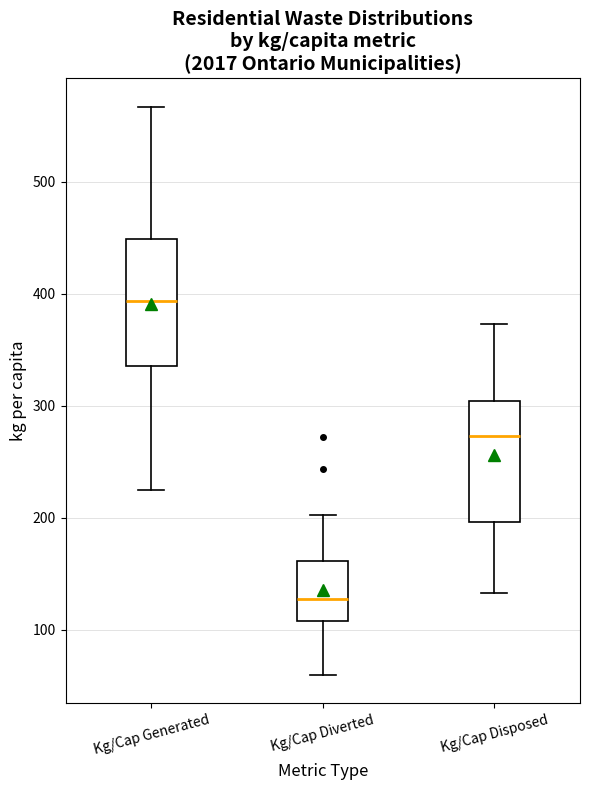

Reading left to right, read every box against the y-axis: the position of its median line, the range the box covers, and the ends of its whiskers. The values are not printed on the chart, so give them approximately, as read against the axis.

Kg/Cap Generated: median 390, box 340 to 450, whiskers 220 to 570
Kg/Cap Diverted: median 130, box 110 to 160, whiskers 60 to 200
Kg/Cap Disposed: median 270, box 200 to 300, whiskers 130 to 370